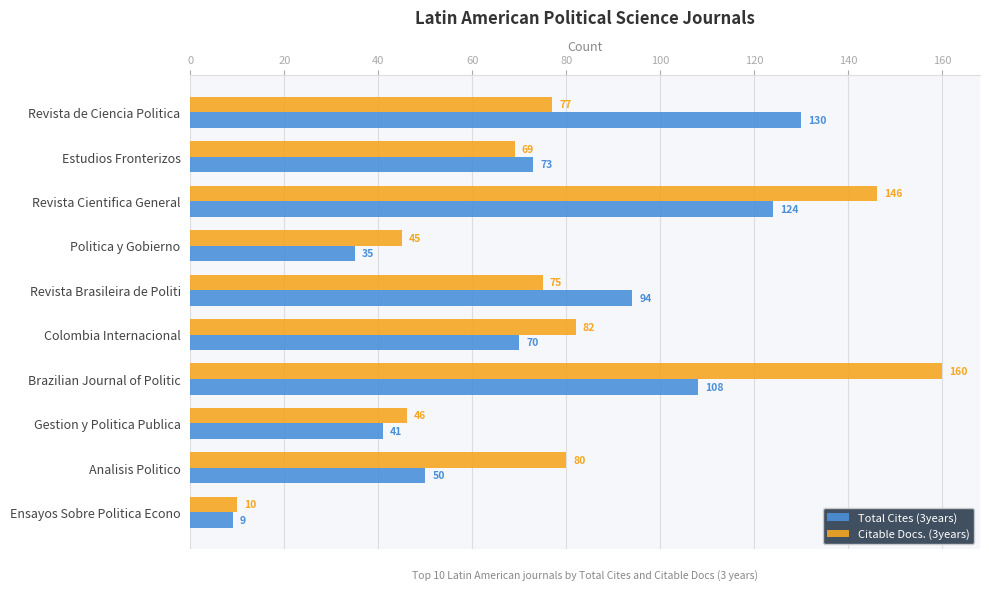

Rank the categories by Citable Docs. (3years) value from highest to lowest.

Brazilian Journal of Politic, Revista Cientifica General, Colombia Internacional, Analisis Politico, Revista de Ciencia Politica, Revista Brasileira de Politi, Estudios Fronterizos, Gestion y Politica Publica, Politica y Gobierno, Ensayos Sobre Politica Econo